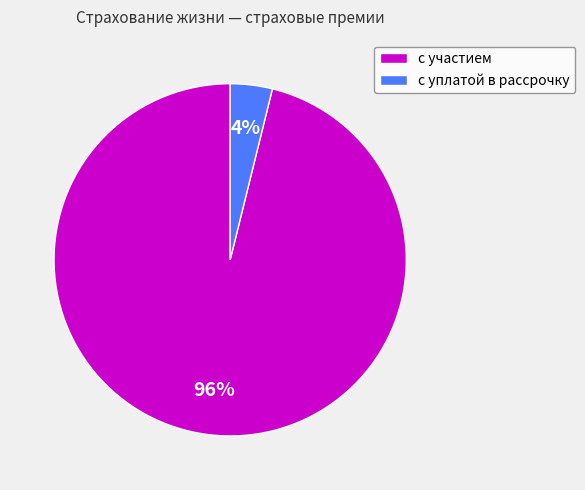

Count the number of slices in the pie.

2